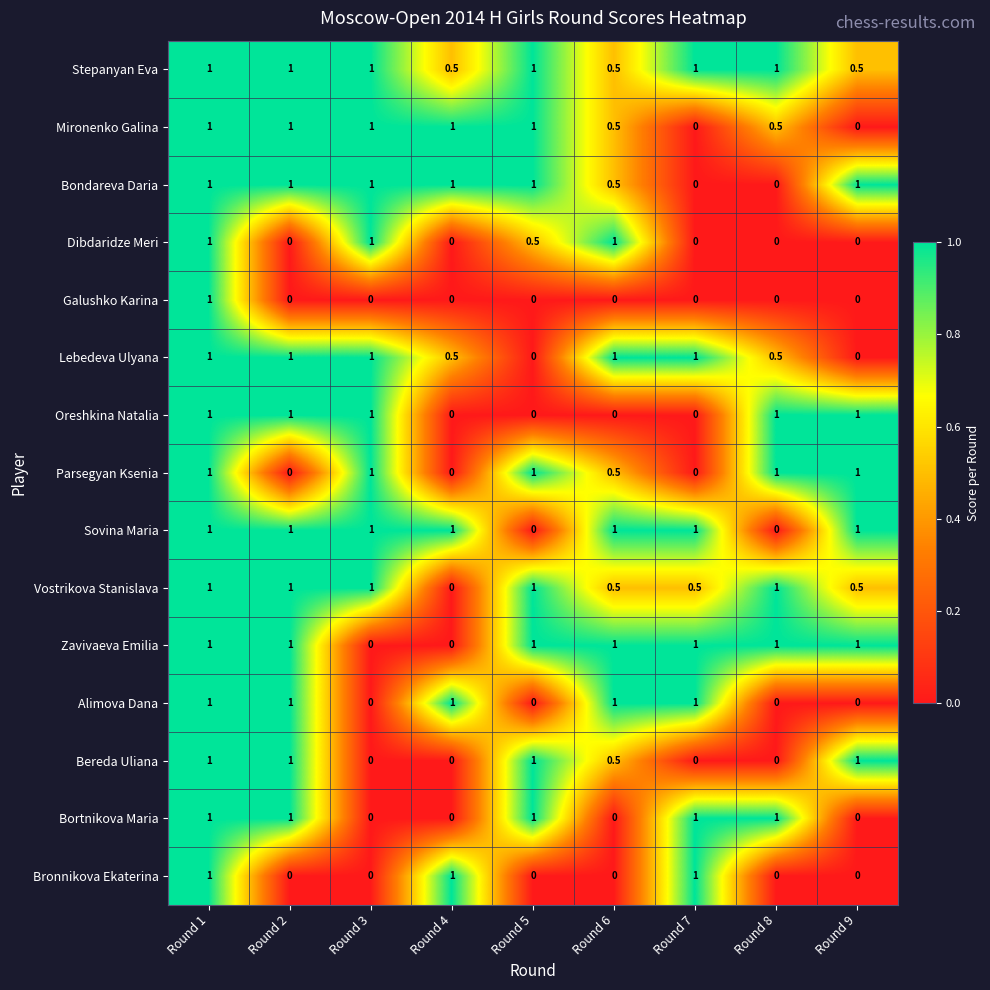

At which category is the sum across all series the highest?

Round 1